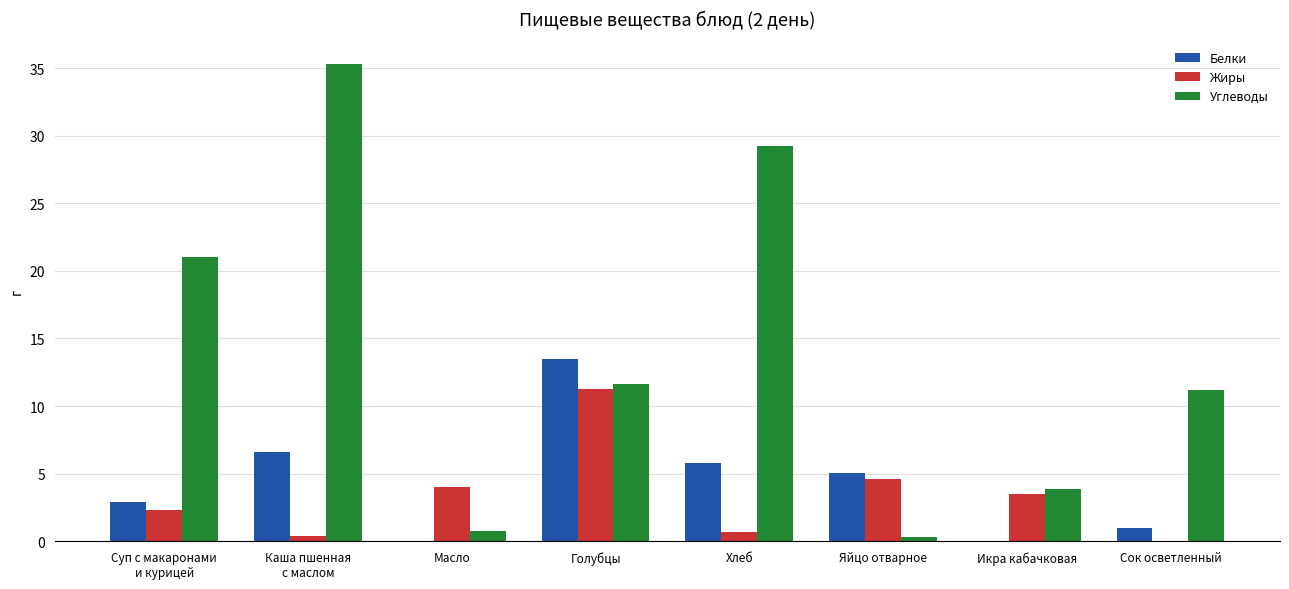

What is the total value across all series at Сок осветленный?

12.2